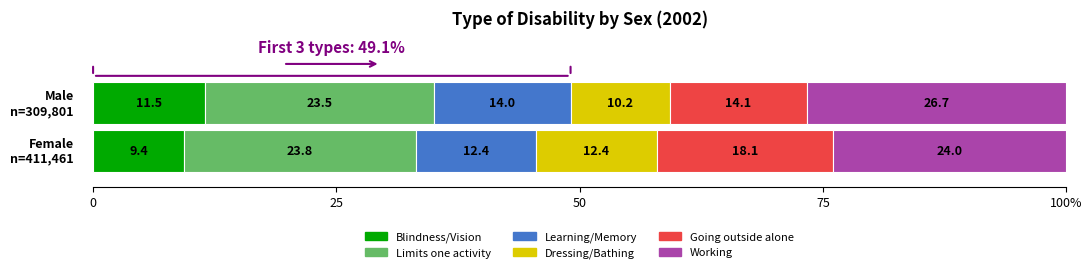

The value of Blindness/Vision at Male is 35767. True or false?

True